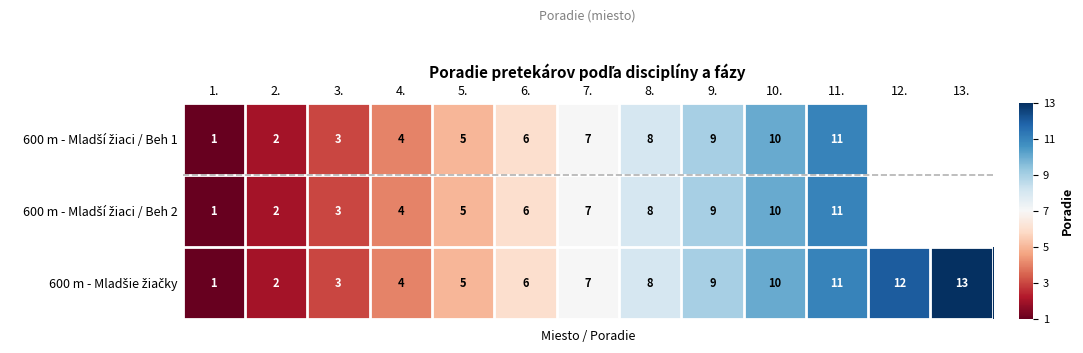

What is the total value across all series at 9.?

27